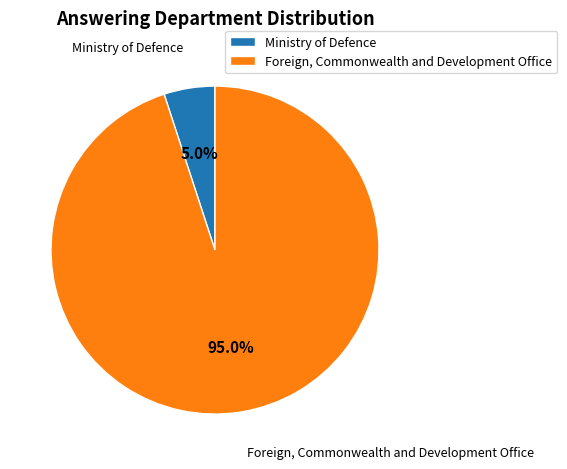

To the nearest percent, what is the difference between the Foreign, Commonwealth and Development Office and Ministry of Defence slice percentages?

90%